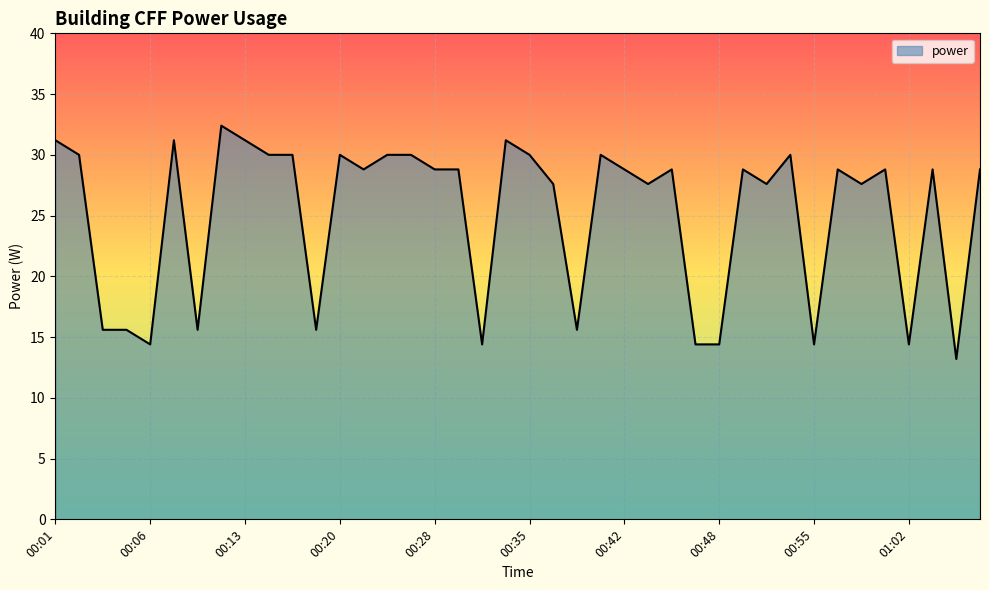

What is the minimum value shown in the chart?

13.2